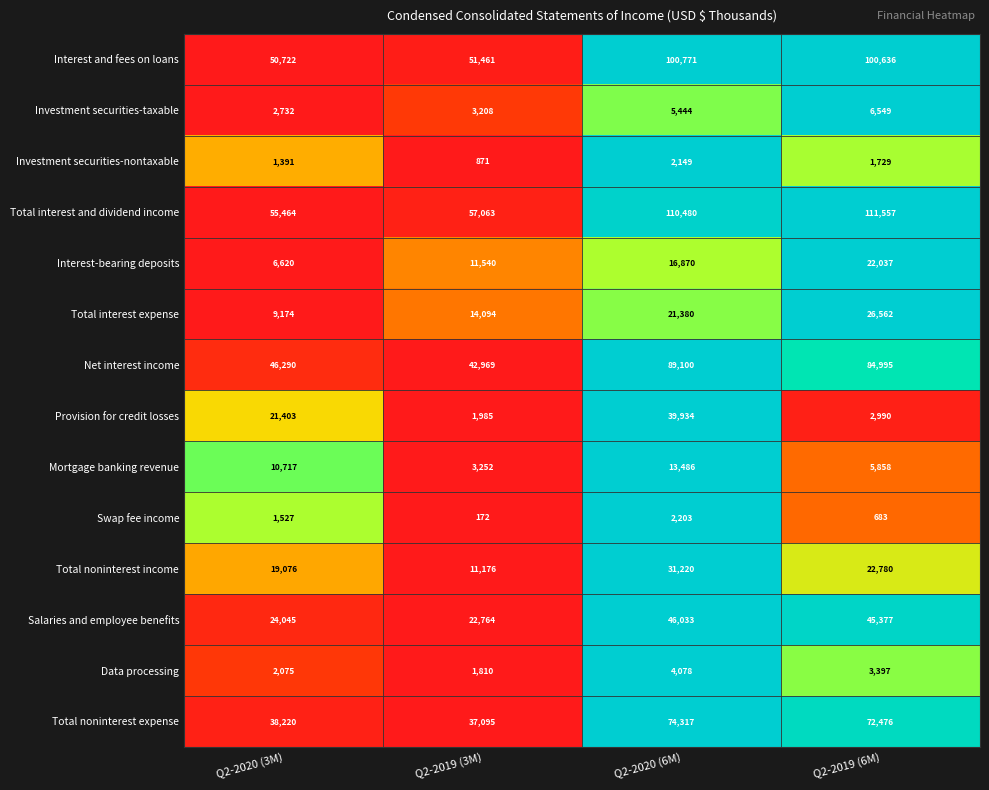

True or false: Swap fee income has a value of 3944 at Q2-2020 (6M).

False